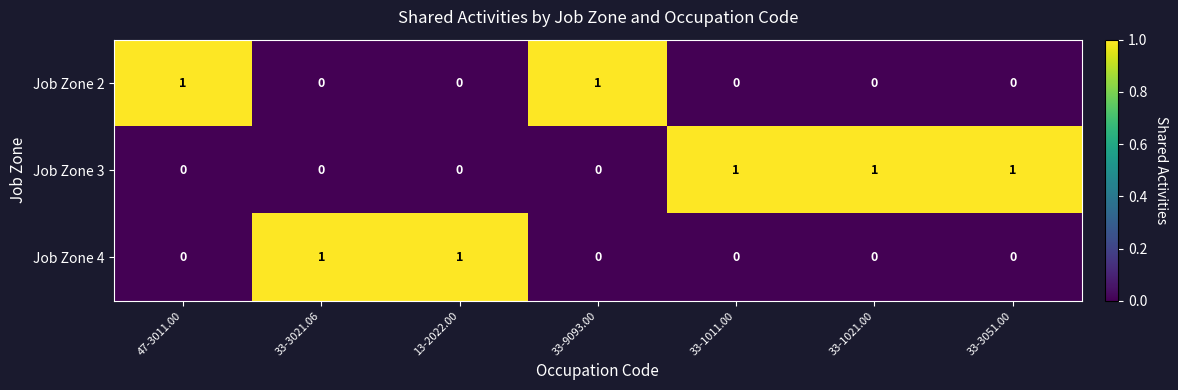

Reading right to left, what are all the values shown in this chart?

Job Zone 2: 0	0	0	1	0	0	1
Job Zone 3: 1	1	1	0	0	0	0
Job Zone 4: 0	0	0	0	1	1	0